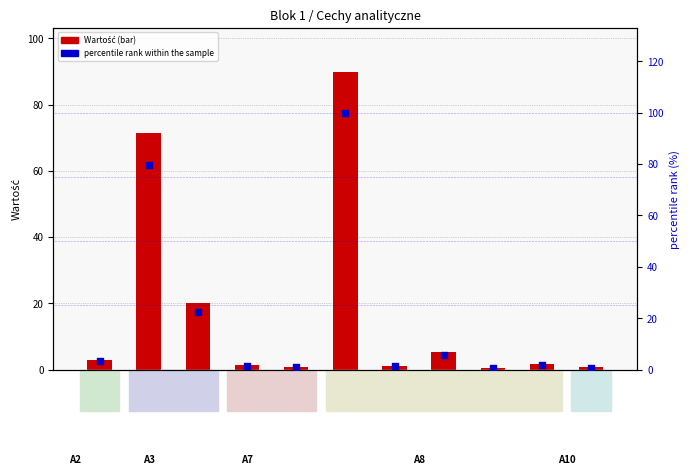

Which series has the largest total across all categories?

percentile rank within the sample